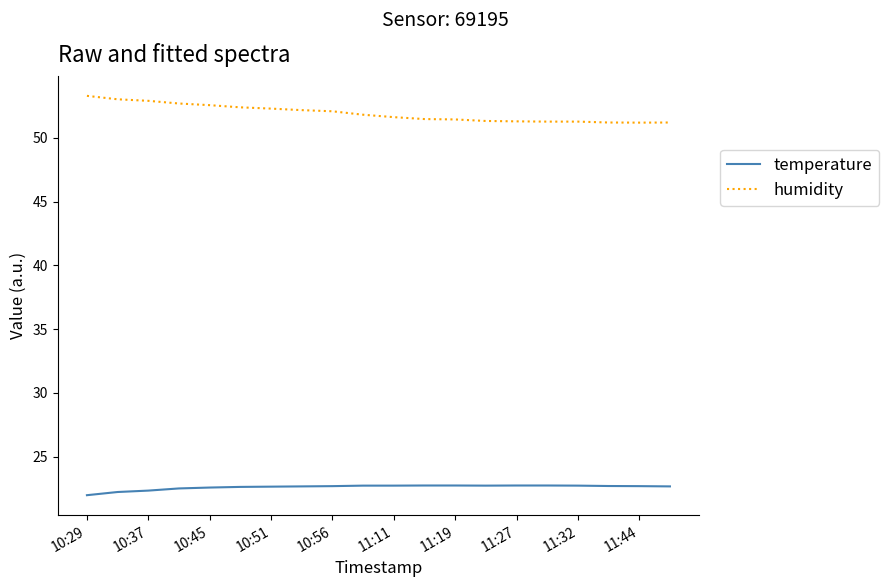

List the series in order of their overall mean, lowest first.

temperature, humidity